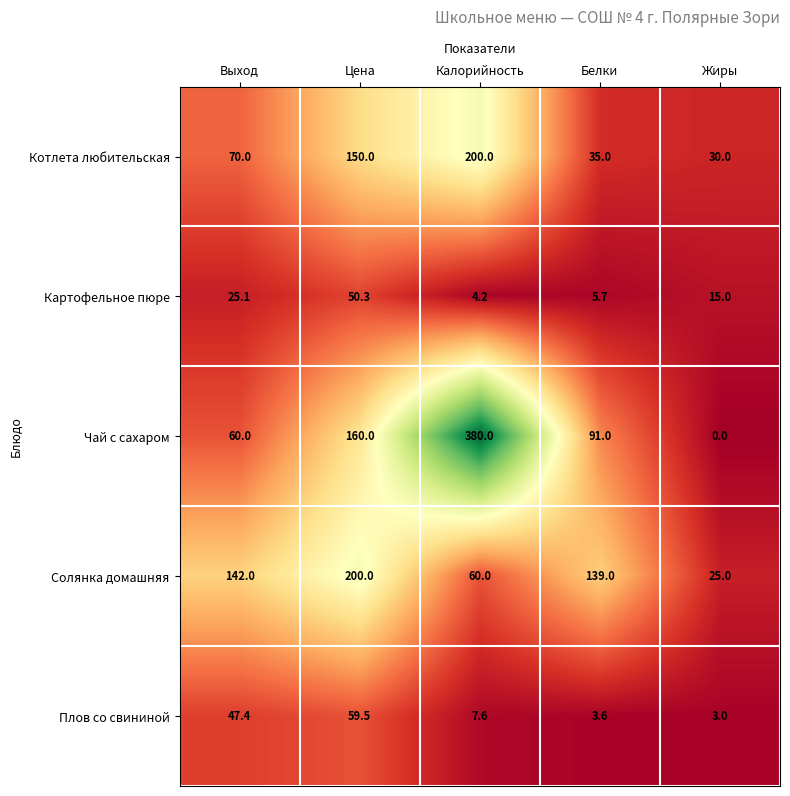

Where is Чай с сахаром nearest to the value 190?

Цена